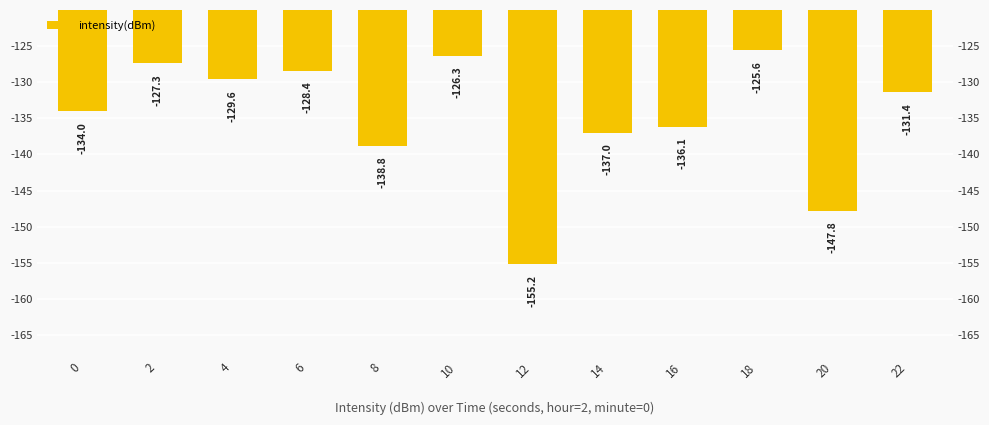

Reading left to right, what are all the values shown in this chart?

-134.0	-127.3	-129.6	-128.4	-138.8	-126.3	-155.2	-137.0	-136.1	-125.6	-147.8	-131.4